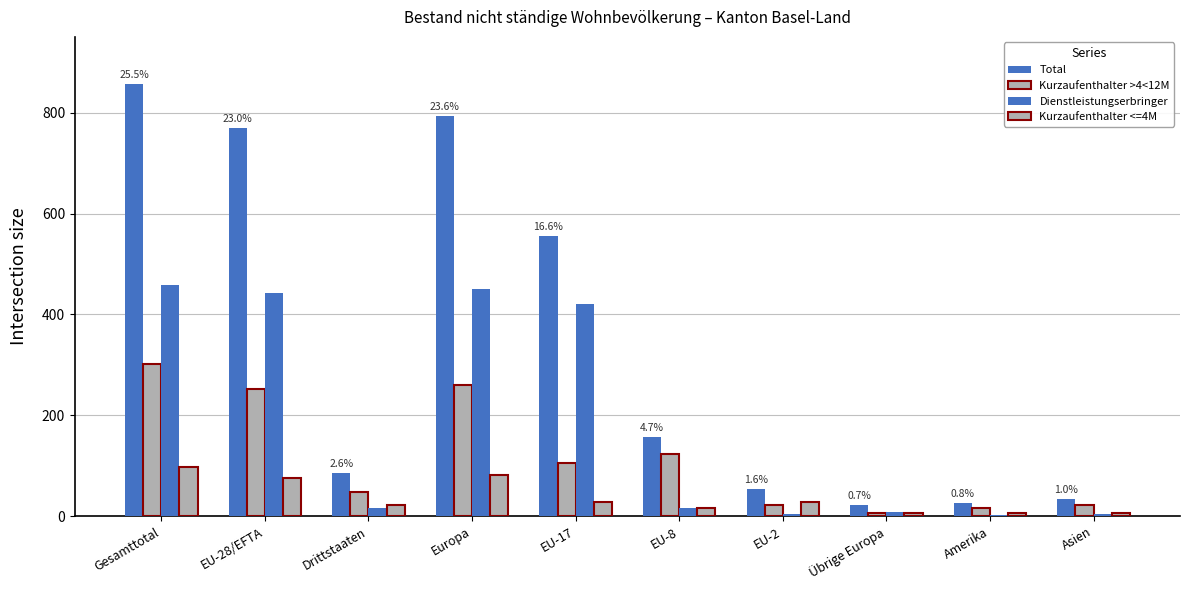

What value does the Total series have at Gesamttotal?

856